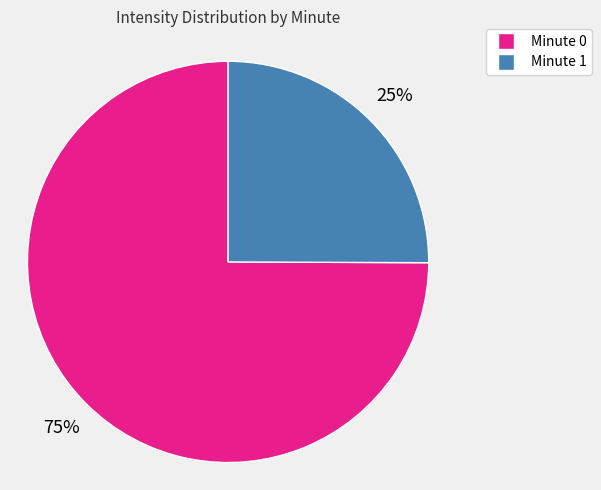

Is there any slice that represents more than half of the pie?

Yes